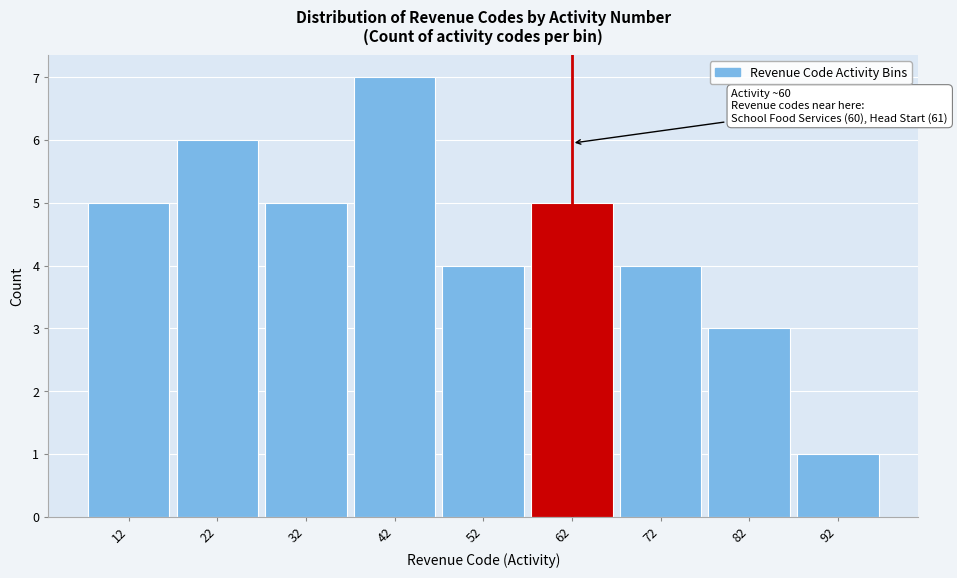

Which range on the x-axis has the tallest bar?

37 to 47